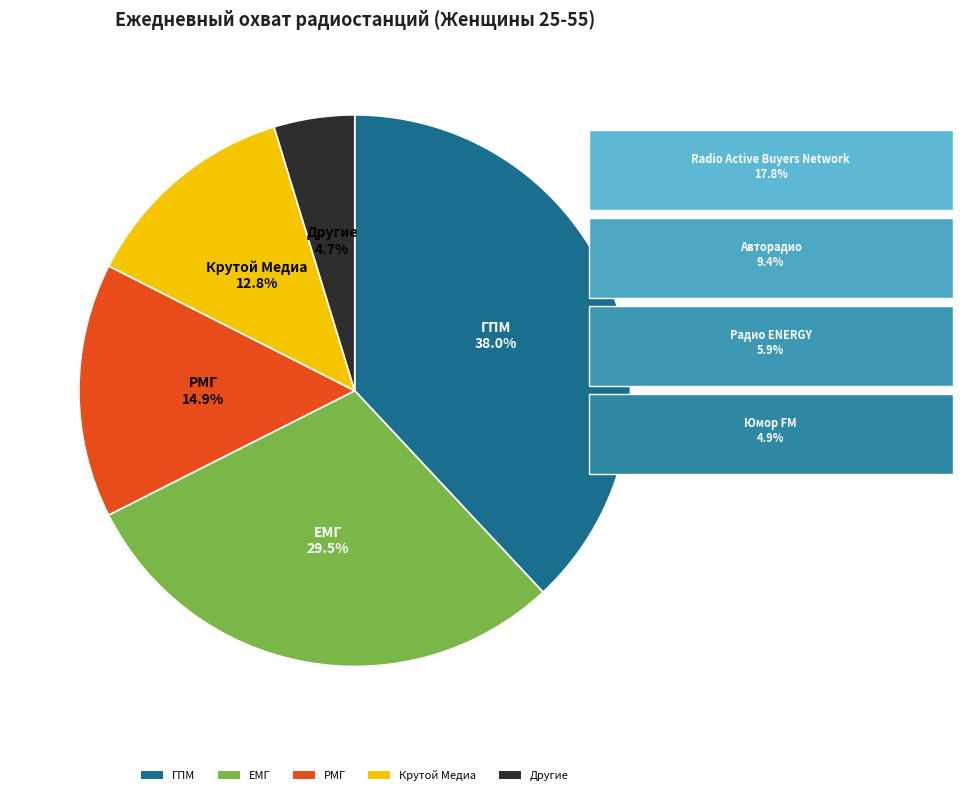

How many slices are in this pie chart?

5